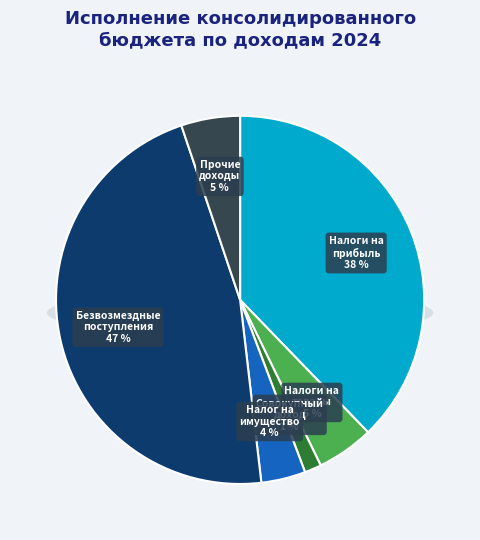

Is it true that ПРОЧИЕ ДОХОДЫ is 12% of the pie?

False